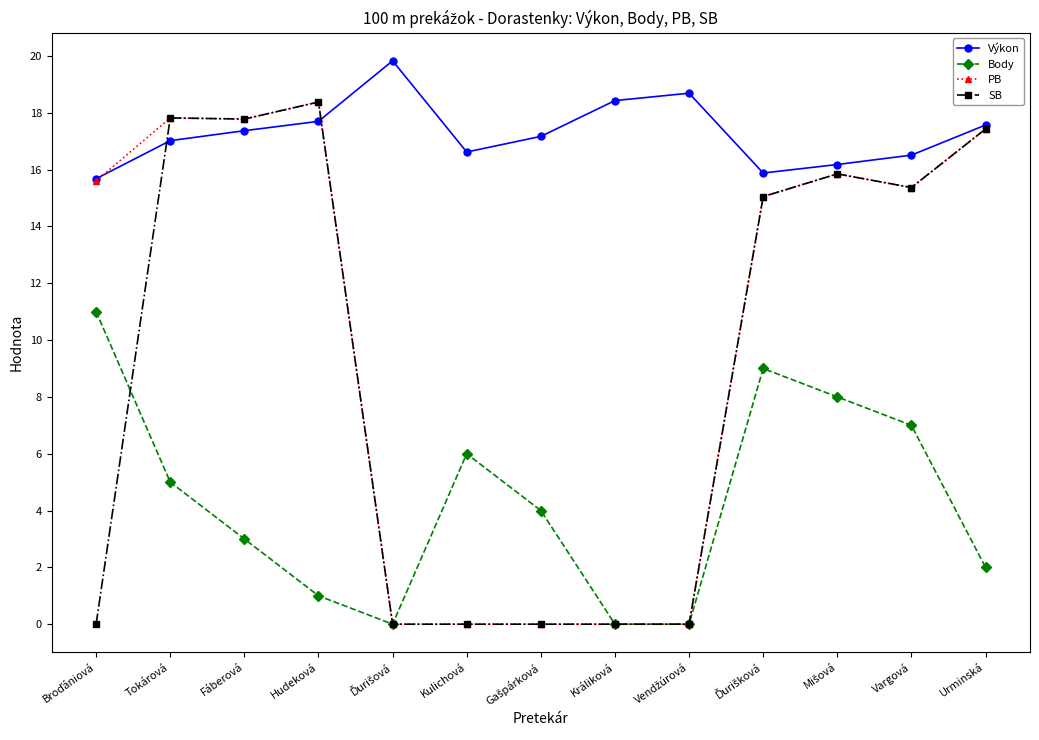

How many lines are shown in the chart?

4